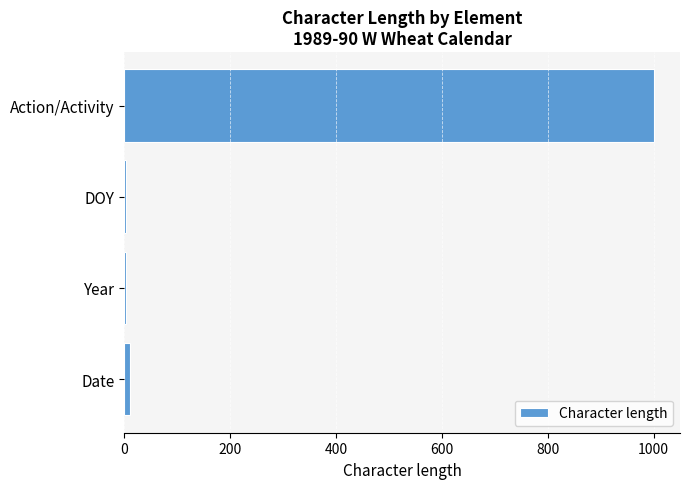

How many data points does each series have?

4